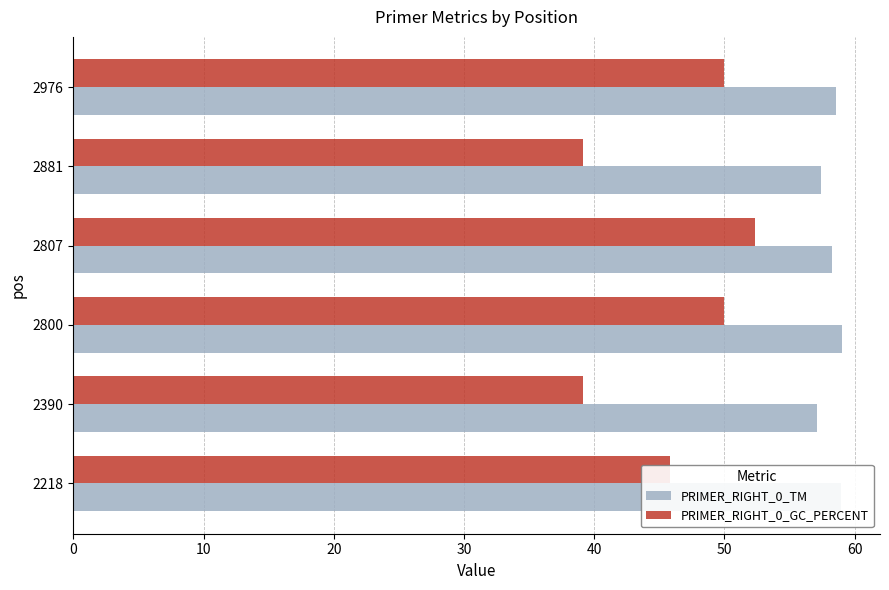

Count the number of categories in the chart.

6